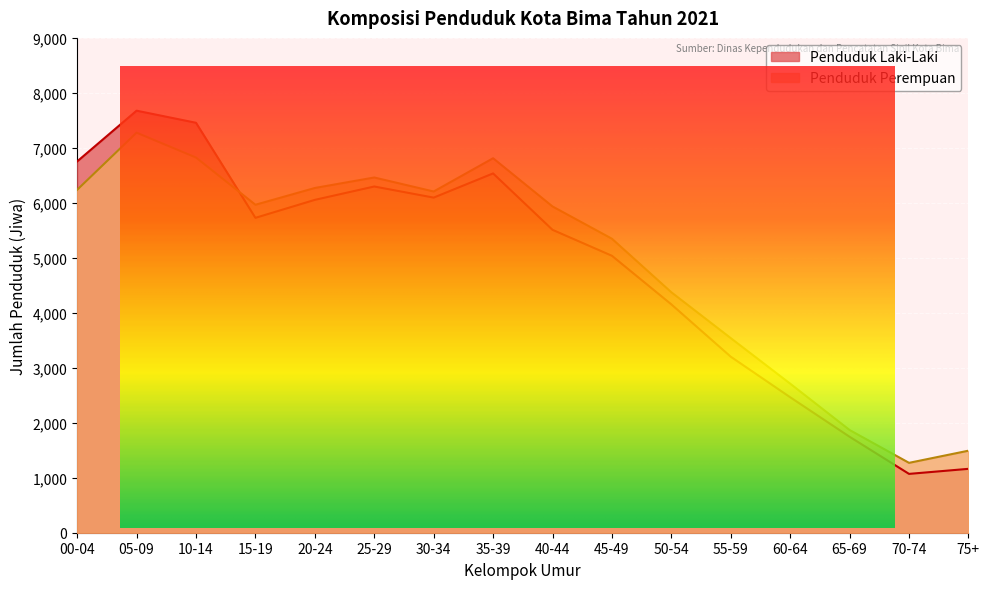

Reading right to left, list all the values displayed in this chart.

Penduduk Laki-Laki: 75+=1162	70-74=1070	65-69=1745	60-64=2464	55-59=3201	50-54=4153	45-49=5037	40-44=5509	35-39=6535	30-34=6095	25-29=6297	20-24=6054	15-19=5727	10-14=7456	05-09=7676	00-04=6753
Penduduk Perempuan: 75+=1492	70-74=1271	65-69=1868	60-64=2711	55-59=3539	50-54=4373	45-49=5347	40-44=5934	35-39=6811	30-34=6206	25-29=6461	20-24=6270	15-19=5965	10-14=6824	05-09=7276	00-04=6237